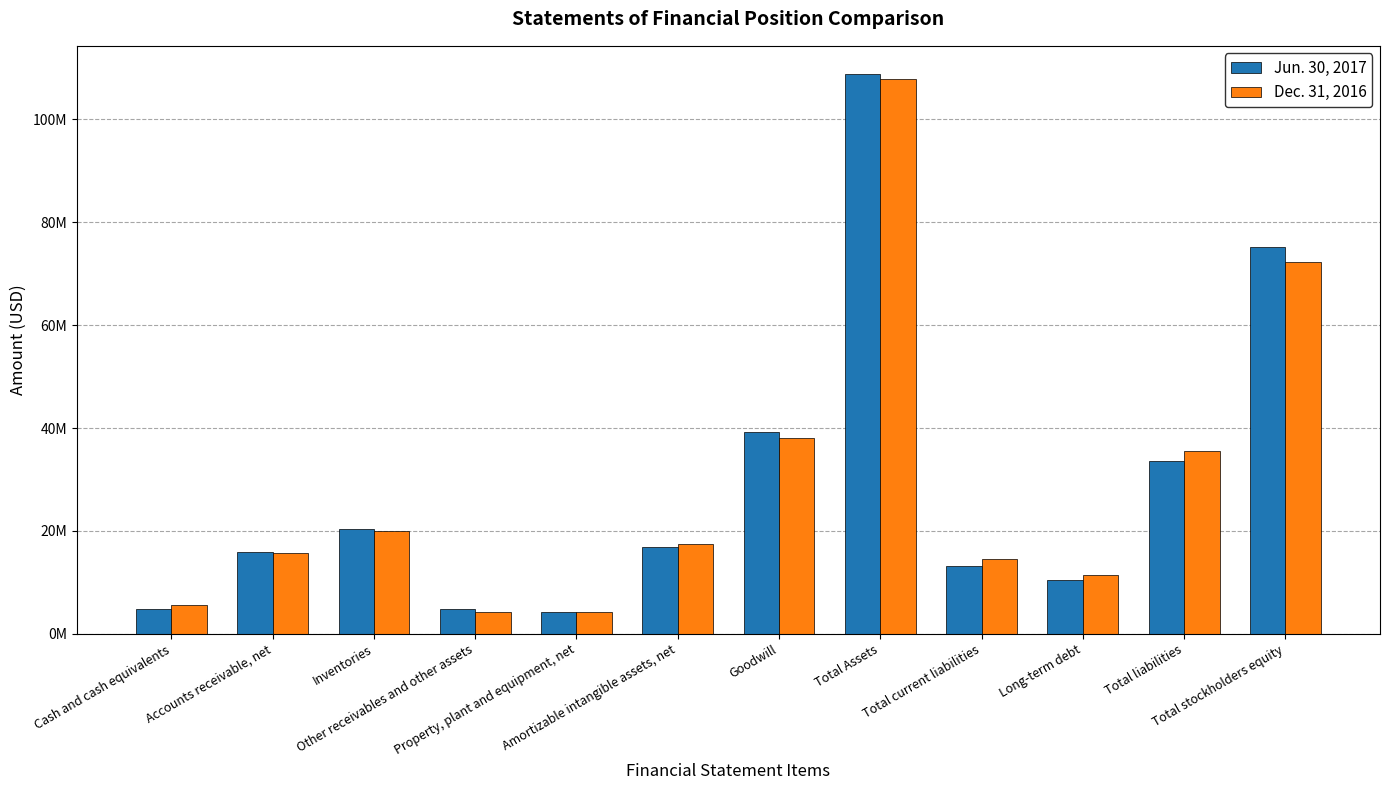

What are all the series names shown in the legend?

Jun. 30, 2017, Dec. 31, 2016